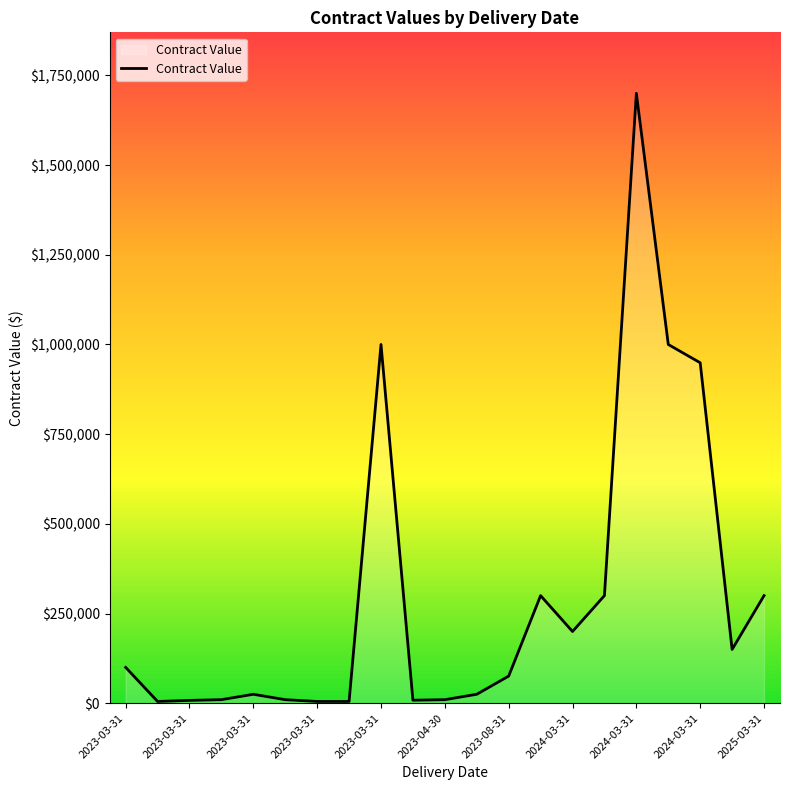

What is the greatest value displayed?

1700000.0